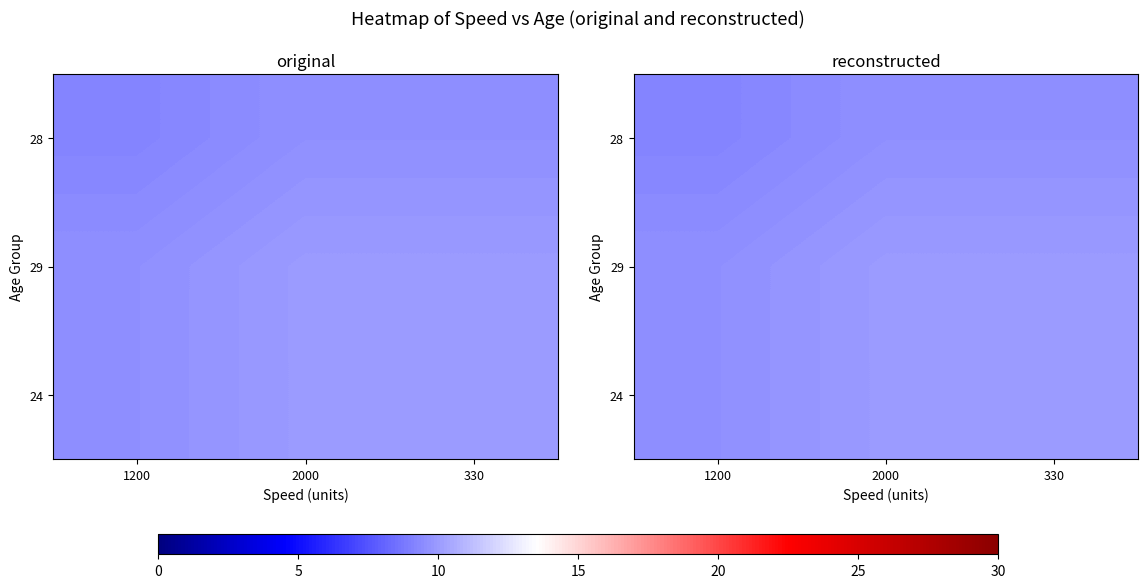

The 28 series shows 5.8 at 1200. True or false?

False